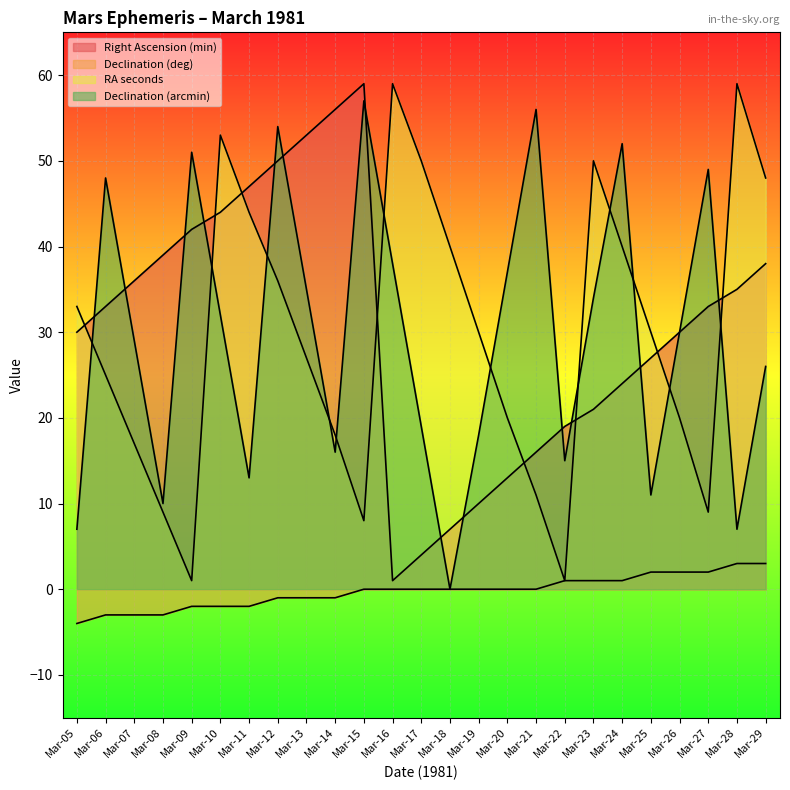

Rank the categories by Declination (arcmin) value from lowest to highest.

Mar-18, Mar-05, Mar-28, Mar-08, Mar-25, Mar-11, Mar-22, Mar-14, Mar-19, Mar-17, Mar-29, Mar-07, Mar-26, Mar-10, Mar-23, Mar-13, Mar-20, Mar-16, Mar-06, Mar-27, Mar-09, Mar-24, Mar-12, Mar-21, Mar-15